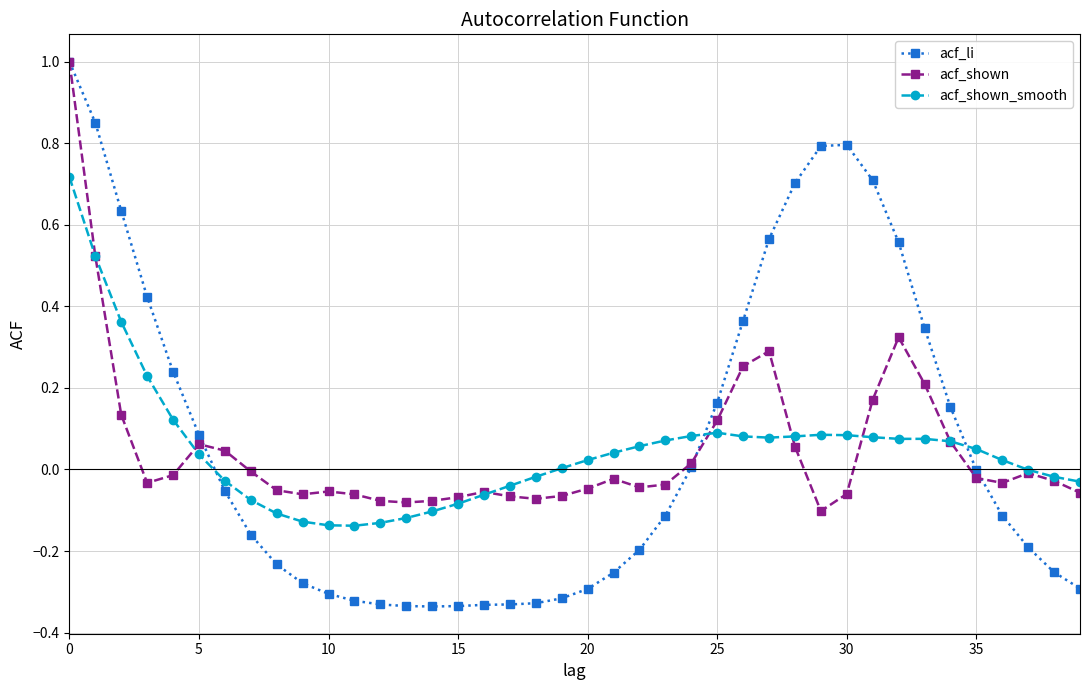

True or false: acf_shown has more than 0 points higher than both neighbors.

True